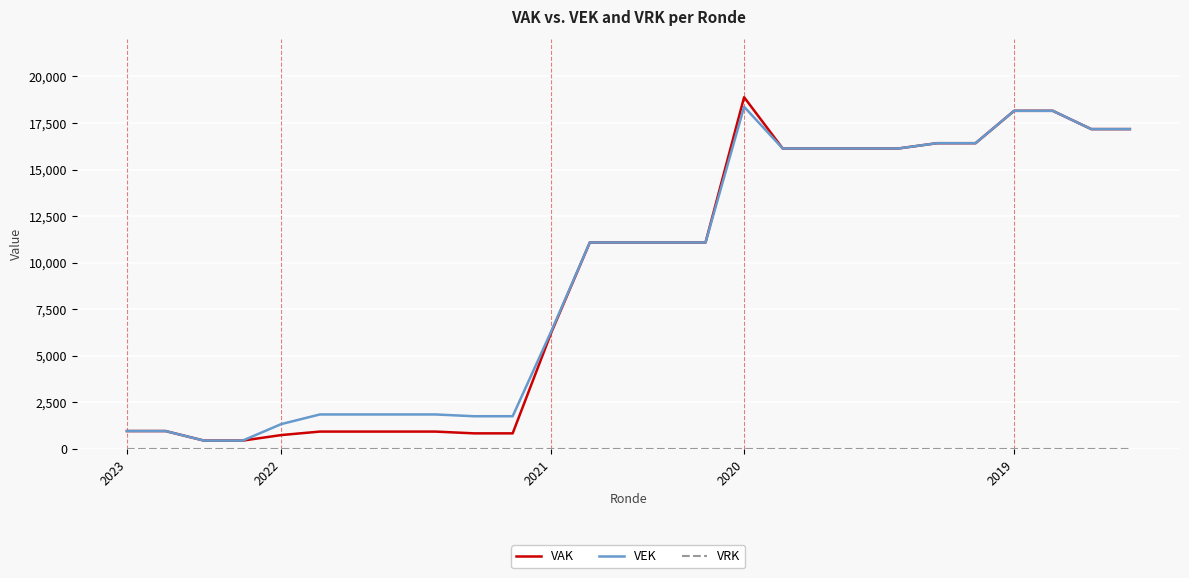

Which series has the widest spread of values?

VAK